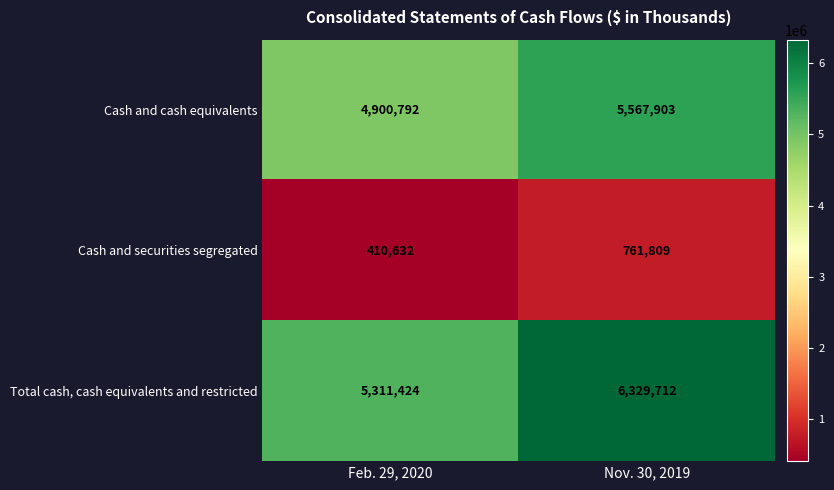

What is the approximate value of Cash and cash equivalents at Feb. 29, 2020?

4900792